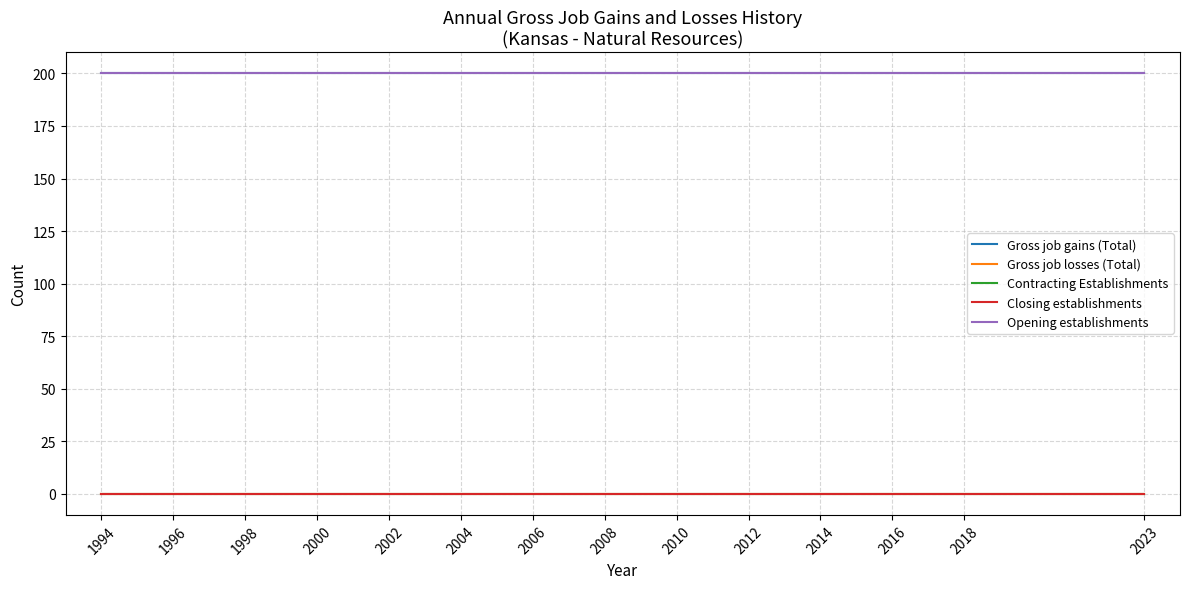

True or false: Gross job losses (Total) has more than 0 interior local peaks.

False